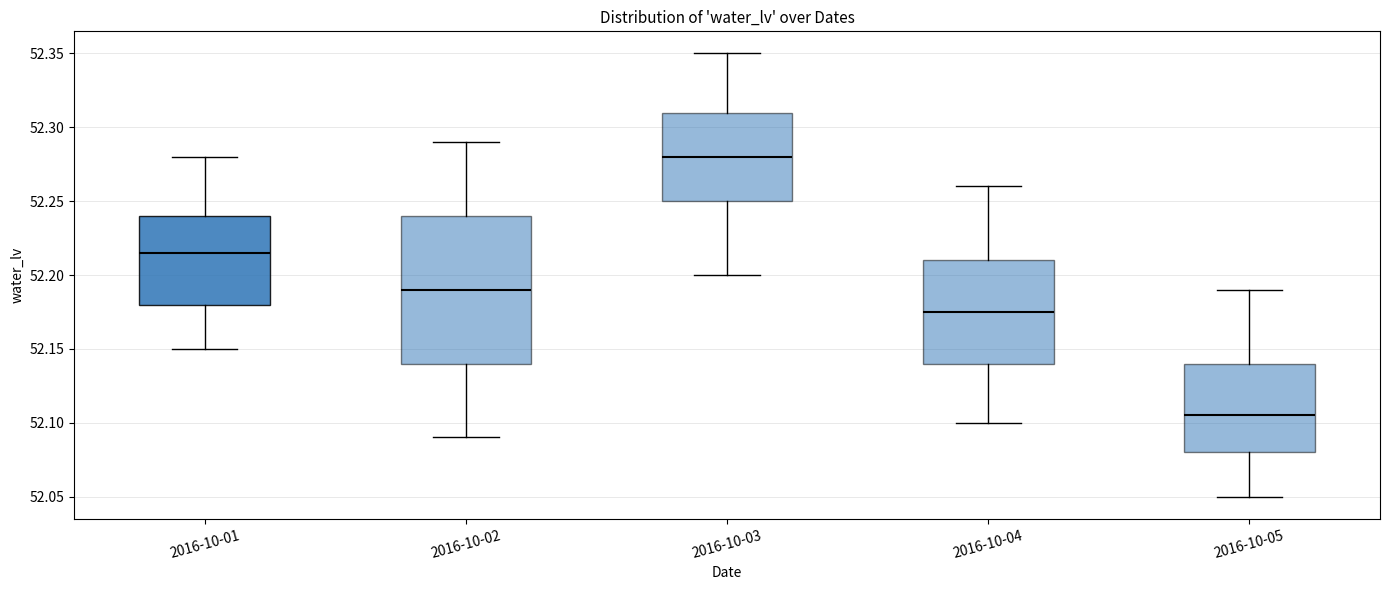

Which box has the lowest median line?

2016-10-05